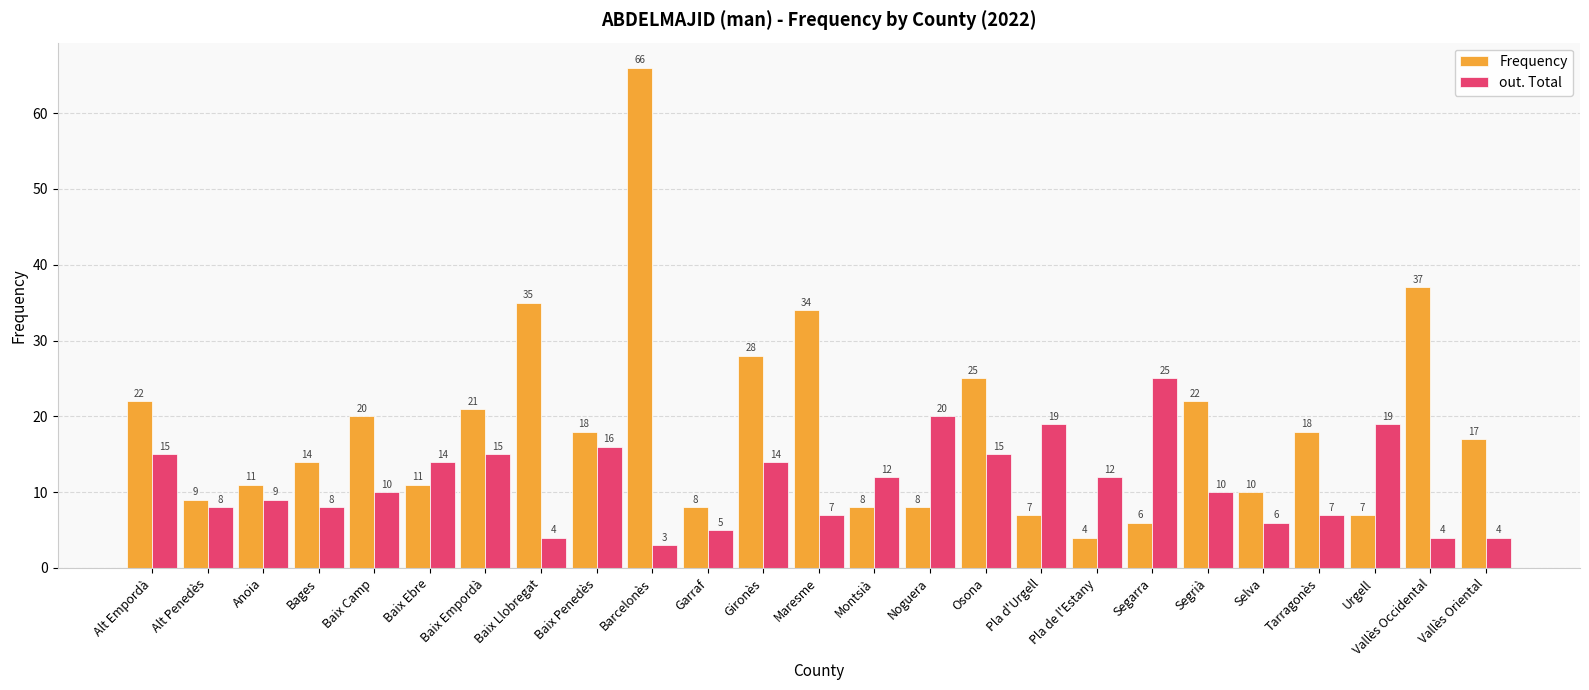

Reading right to left, list all the values displayed in this chart.

Frequency: Vallès Oriental=17	Vallès Occidental=37	Urgell=7	Tarragonès=18	Selva=10	Segrià=22	Segarra=6	Pla de l'Estany=4	Pla d'Urgell=7	Osona=25	Noguera=8	Montsià=8	Maresme=34	Gironès=28	Garraf=8	Barcelonès=66	Baix Penedès=18	Baix Llobregat=35	Baix Empordà=21	Baix Ebre=11	Baix Camp=20	Bages=14	Anoia=11	Alt Penedès=9	Alt Empordà=22
out. Total: Vallès Oriental=4	Vallès Occidental=4	Urgell=19	Tarragonès=7	Selva=6	Segrià=10	Segarra=25	Pla de l'Estany=12	Pla d'Urgell=19	Osona=15	Noguera=20	Montsià=12	Maresme=7	Gironès=14	Garraf=5	Barcelonès=3	Baix Penedès=16	Baix Llobregat=4	Baix Empordà=15	Baix Ebre=14	Baix Camp=10	Bages=8	Anoia=9	Alt Penedès=8	Alt Empordà=15